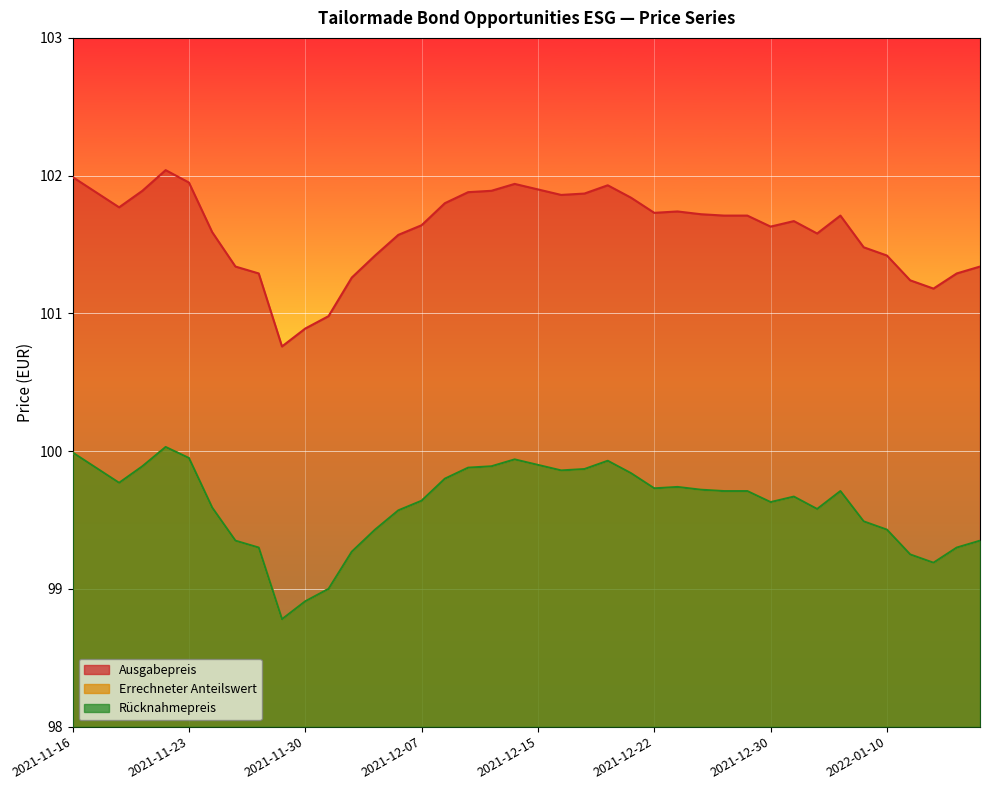

Rank the categories by Ausgabepreis value from lowest to highest.

2021-11-29, 2021-11-30, 2021-12-01, 2022-01-12, 2022-01-11, 2021-12-02, 2021-11-26, 2022-01-13, 2021-11-25, 2022-01-14, 2021-12-03, 2022-01-10, 2022-01-07, 2021-12-06, 2022-01-04, 2021-11-24, 2021-12-30, 2021-12-07, 2022-01-03, 2021-12-28, 2021-12-29, 2022-01-05, 2021-12-27, 2021-12-22, 2021-12-23, 2021-11-18, 2021-12-09, 2021-12-21, 2021-12-16, 2021-12-17, 2021-11-17, 2021-12-10, 2021-11-19, 2021-12-13, 2021-12-15, 2021-12-20, 2021-12-14, 2021-11-23, 2021-11-16, 2021-11-22